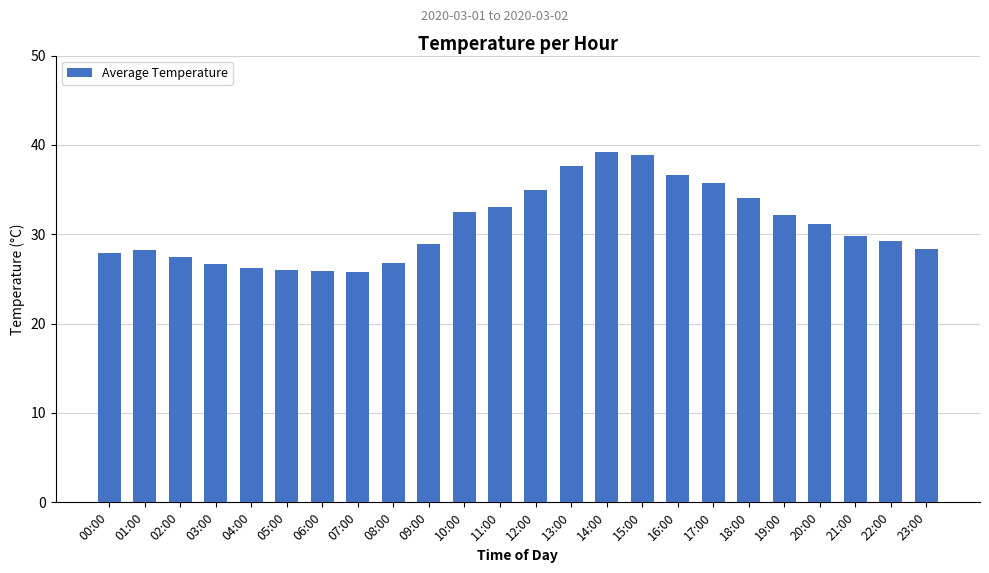

The value at 06:00 is 25.9. True or false?

True